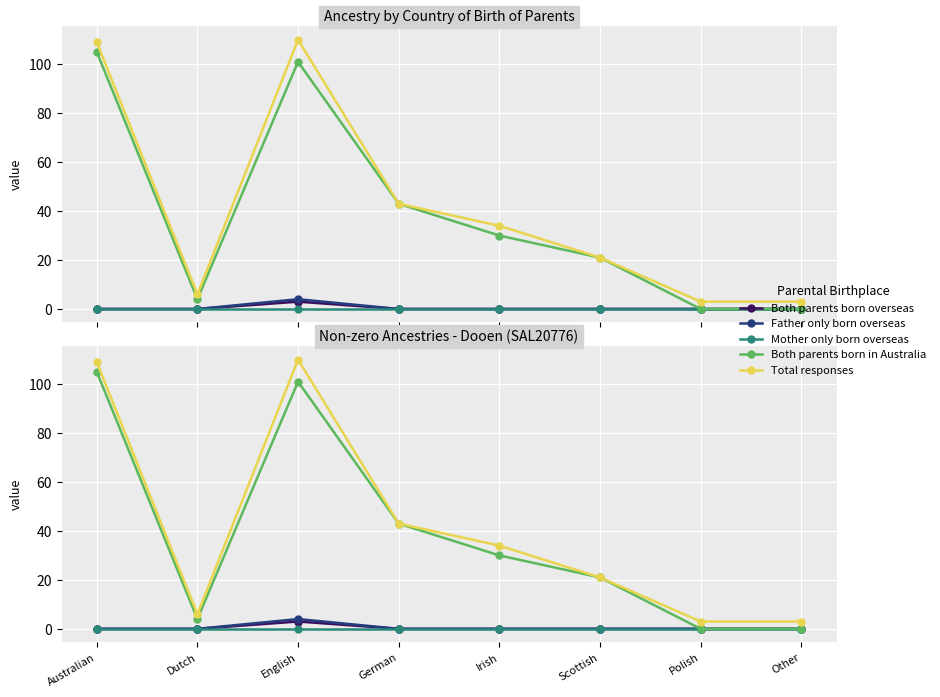

Read the Total responses value at Scottish.

21